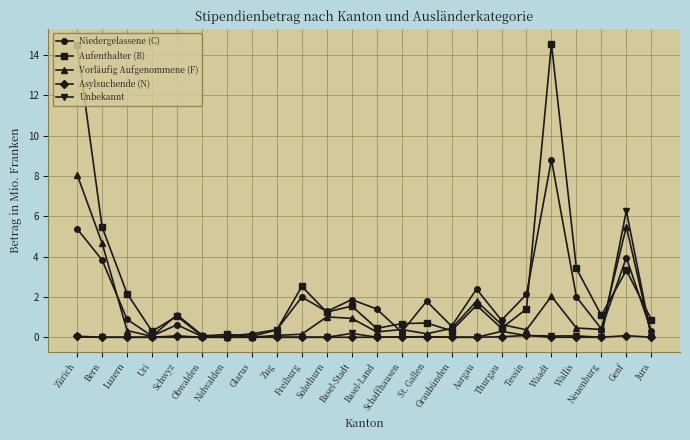

At how many categories does at least one series exceed 2?

9